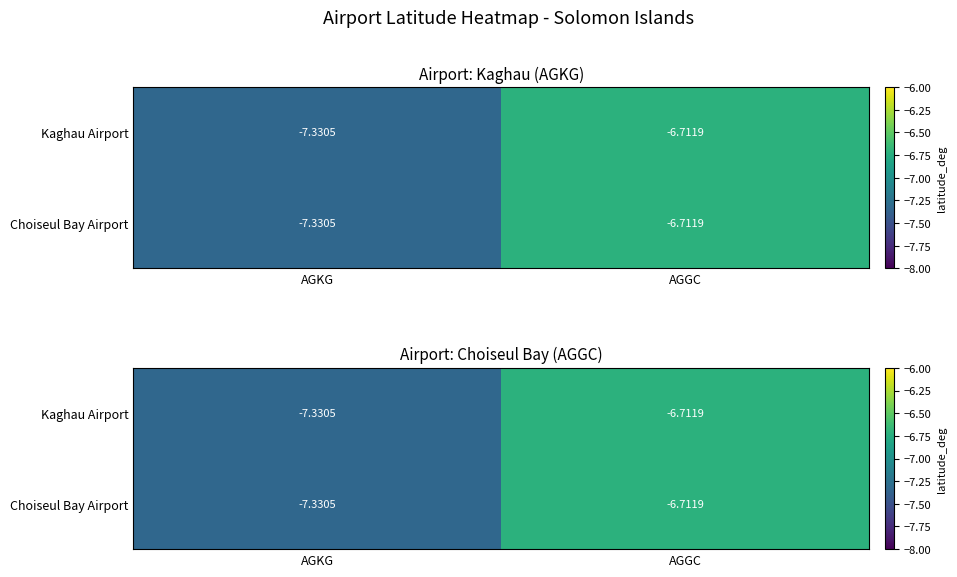

What is the sum of the Kaghau Airport values at AGGC and AGKG?

-14.0